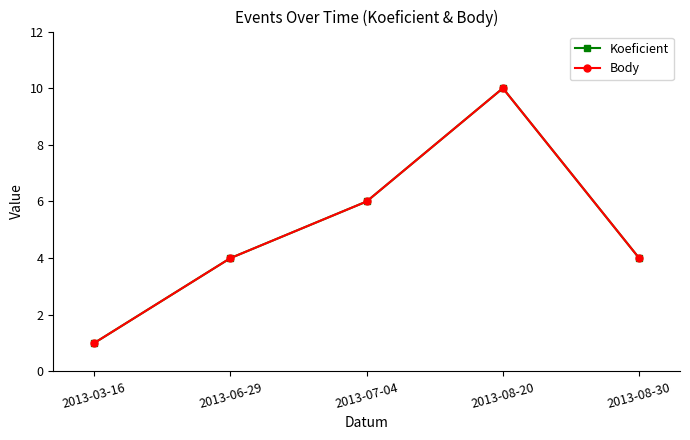

The value of Body at 2013-08-20 is 10. True or false?

True